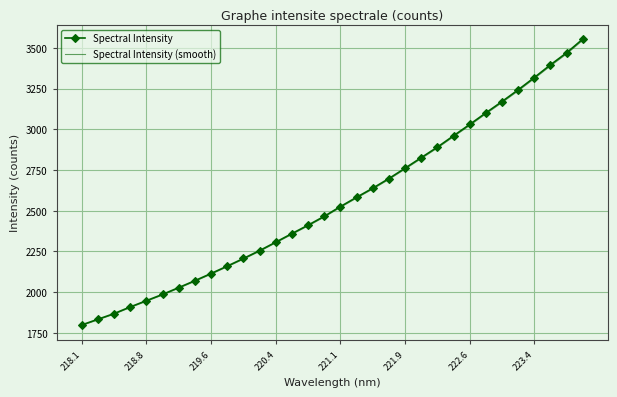

Which series has the largest range (max minus min)?

Spectral Intensity